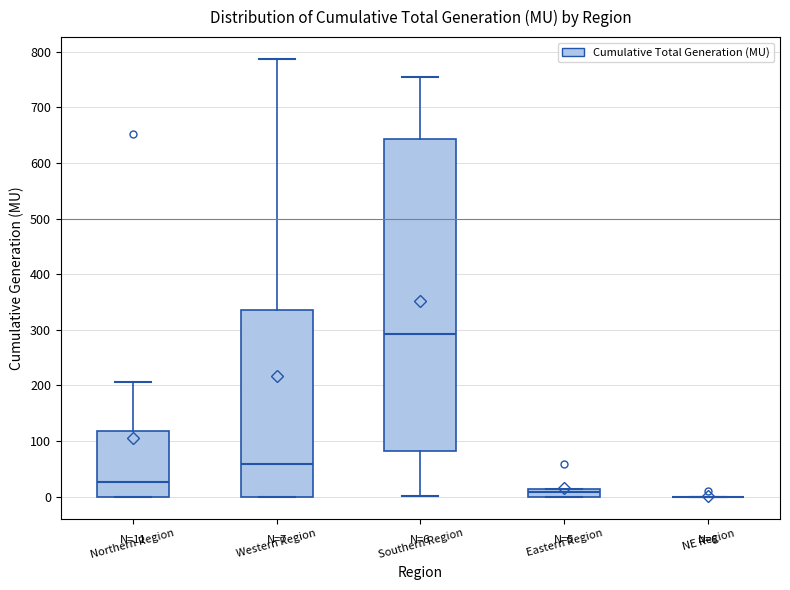

Which box is the tallest, from its lower edge to its upper edge?

Southern Region